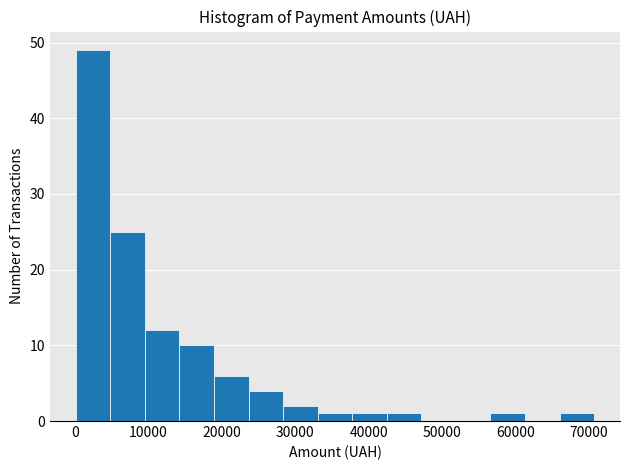

Reading left to right, transcribe this chart: for each bar, give the range it covers on the x-axis and its height. Neither the bar edges nor the heights are printed on the chart, so give them approximately, as read against the axes.

0 to 5000: 49
5000 to 10000: 25
10000 to 14000: 12
14000 to 19000: 10
19000 to 24000: 6
24000 to 28000: 4
28000 to 33000: 2
33000 to 38000: 1
38000 to 42000: 1
42000 to 47000: 1
47000 to 52000: 0
52000 to 57000: 0
57000 to 61000: 1
61000 to 66000: 0
66000 to 71000: 1